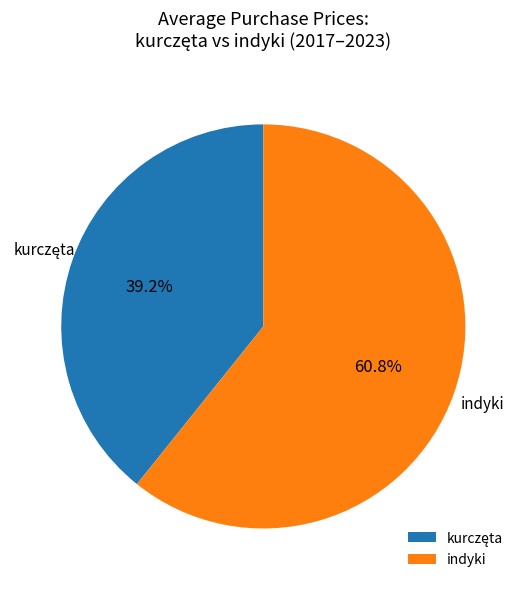

What is the largest slice in the pie chart?

indyki